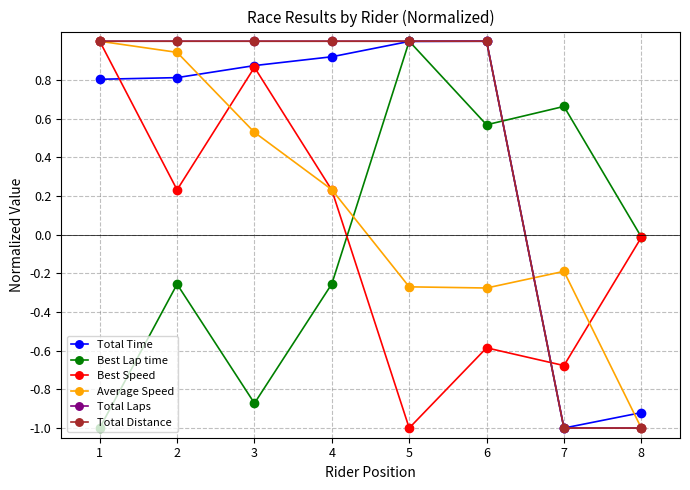

True or false: Total Time and Average Speed intersect in this chart.

True